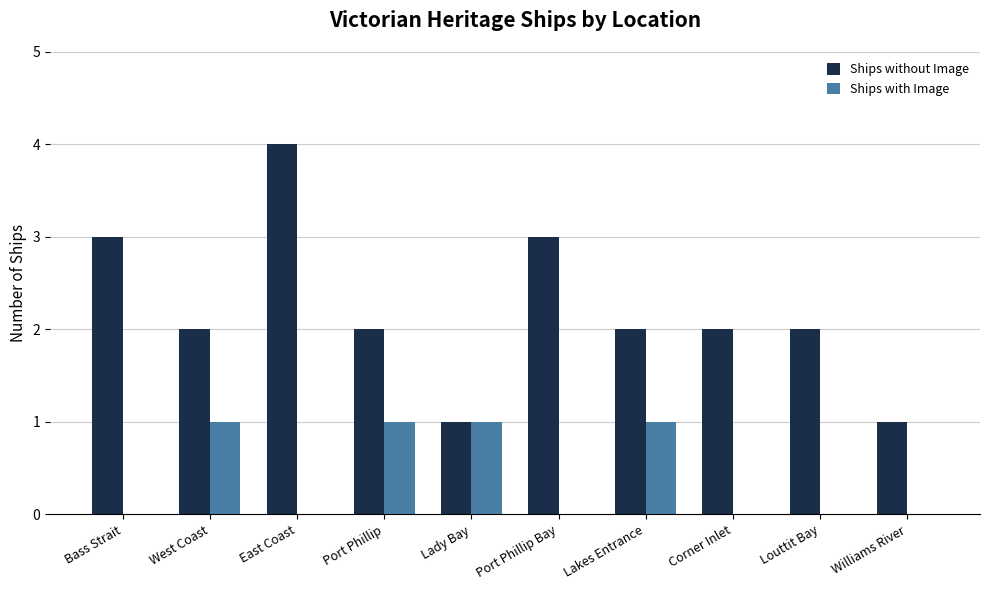

How many groups of bars are there?

10